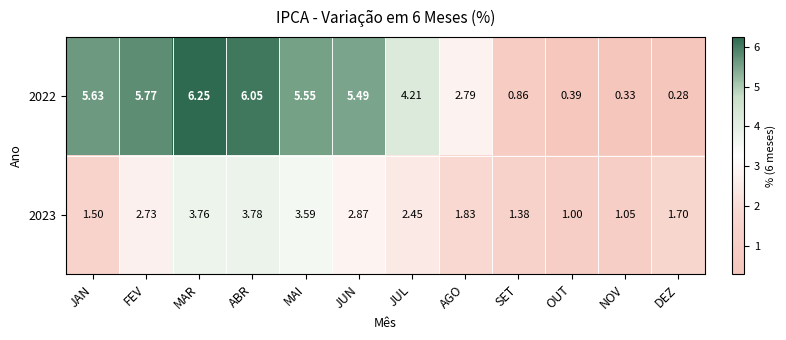

Is the value of 2023 at MAI greater than the value of 2022 at SET?

Yes